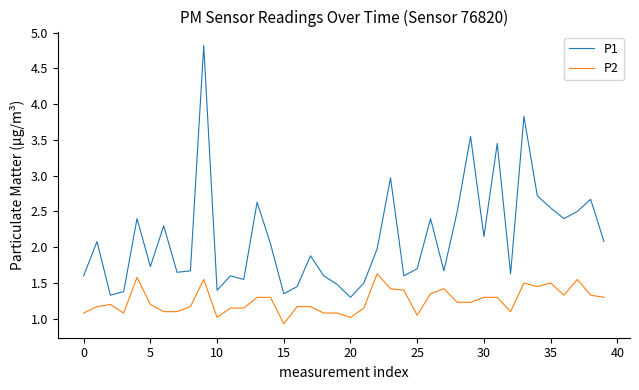

True or false: P2 and P1 intersect in this chart.

False